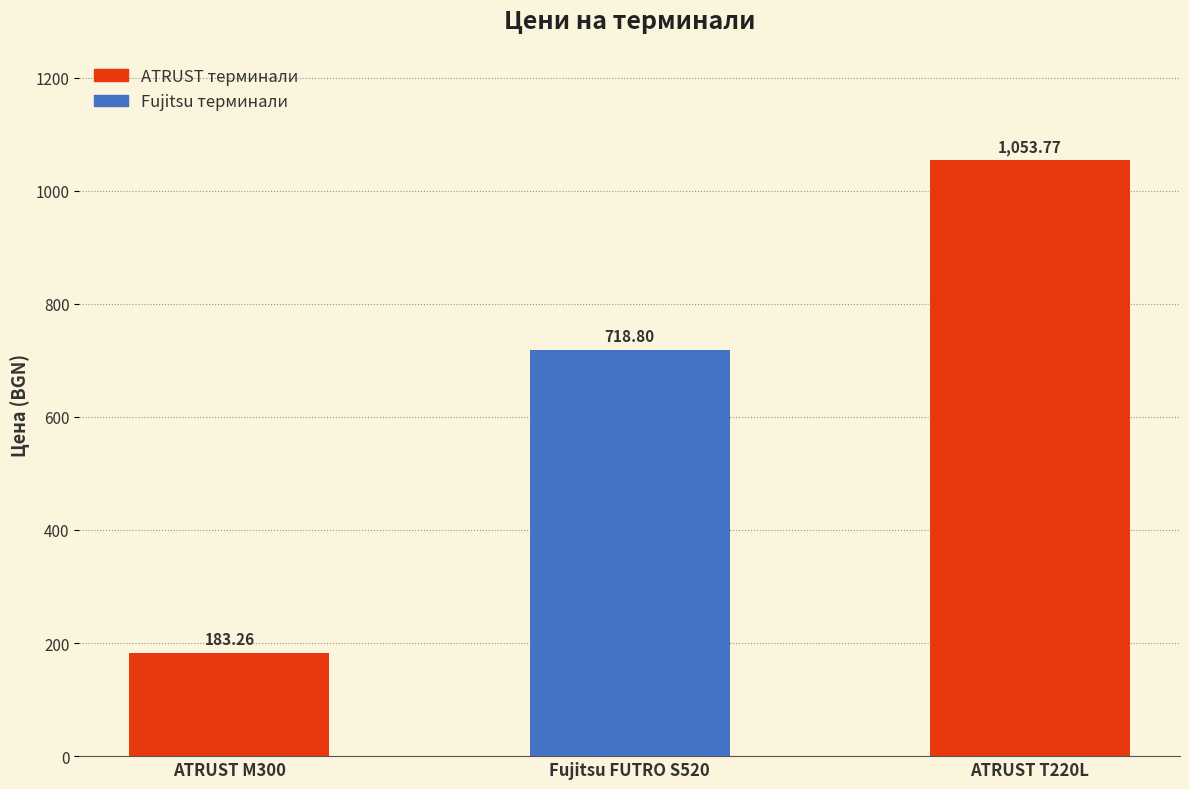

True or false: the data shows 987.1 at Fujitsu FUTRO S520.

False